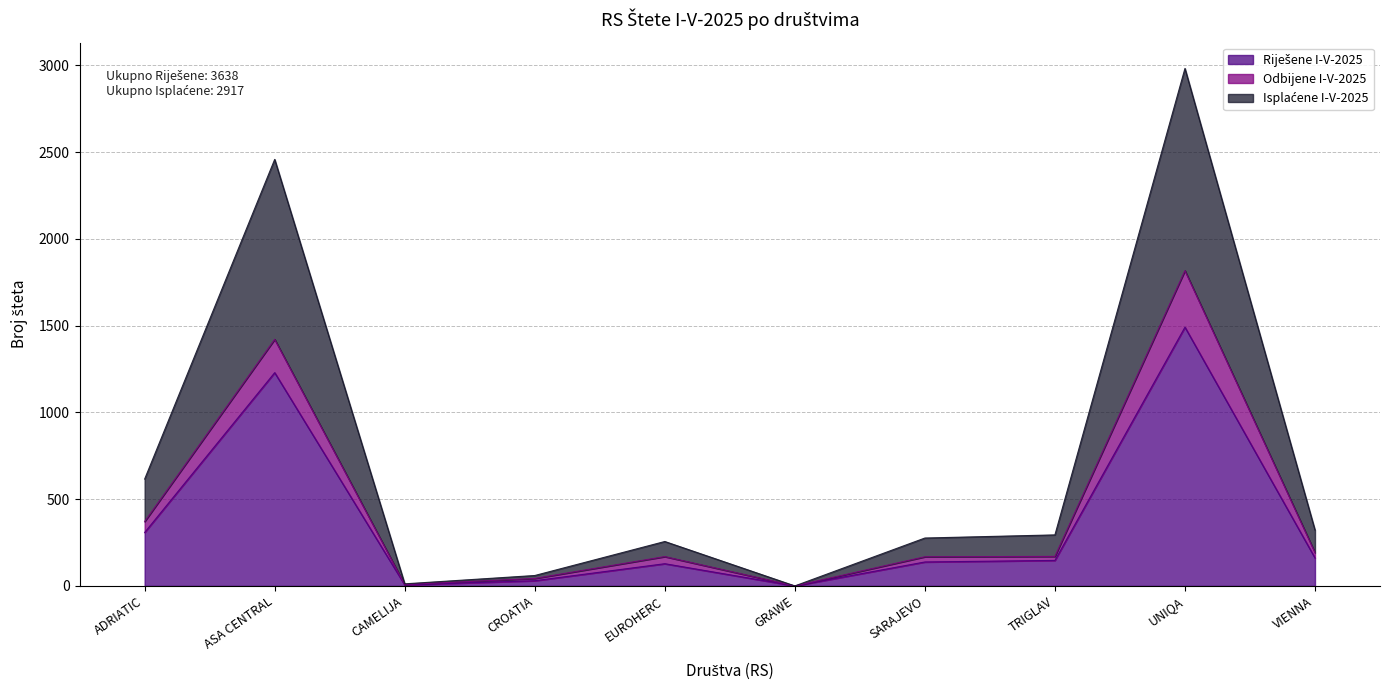

In Odbijene I-V-2025, how many points are lower than both neighbors (excluding endpoints)?

2